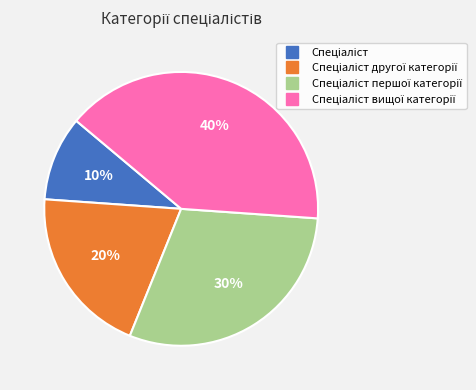

How many segments does this pie chart have?

4